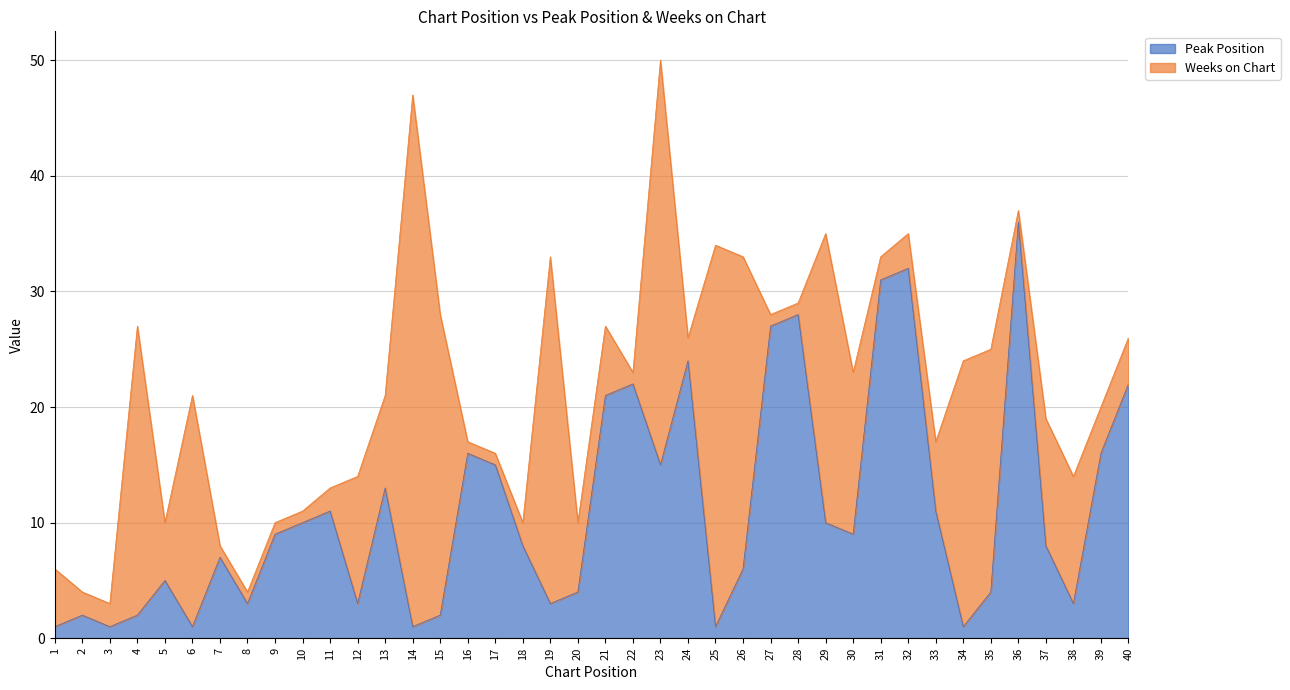

What is the difference between the values at 11 and 40?

11